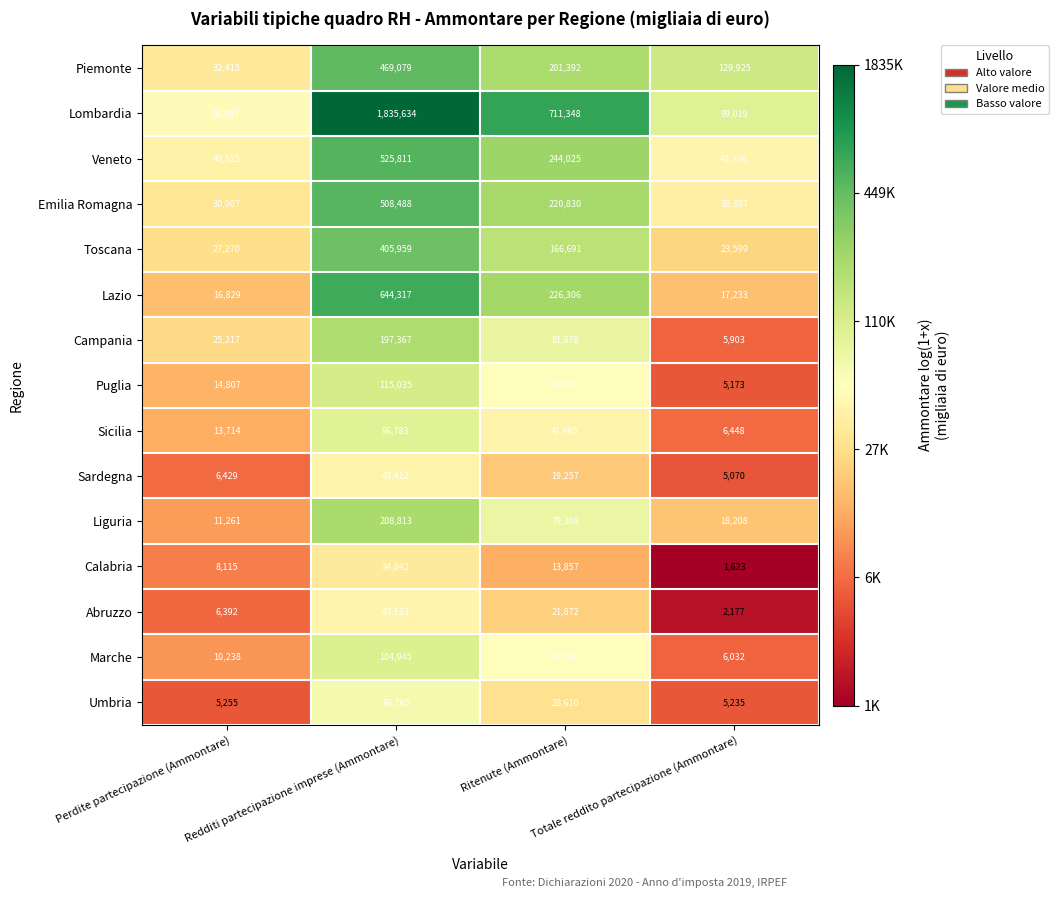

What is the sum of all Toscana values?

623519